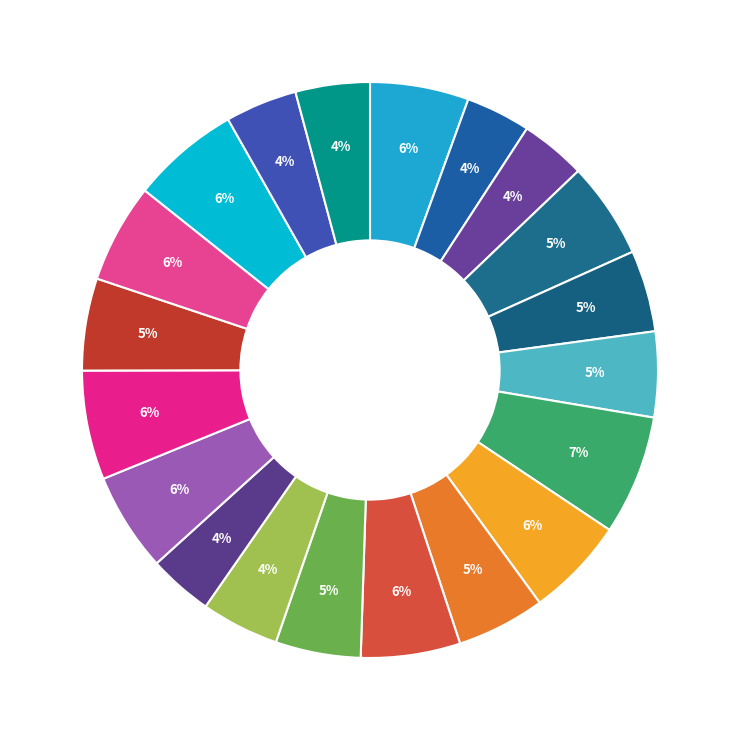

How many slices are in this pie chart?

20